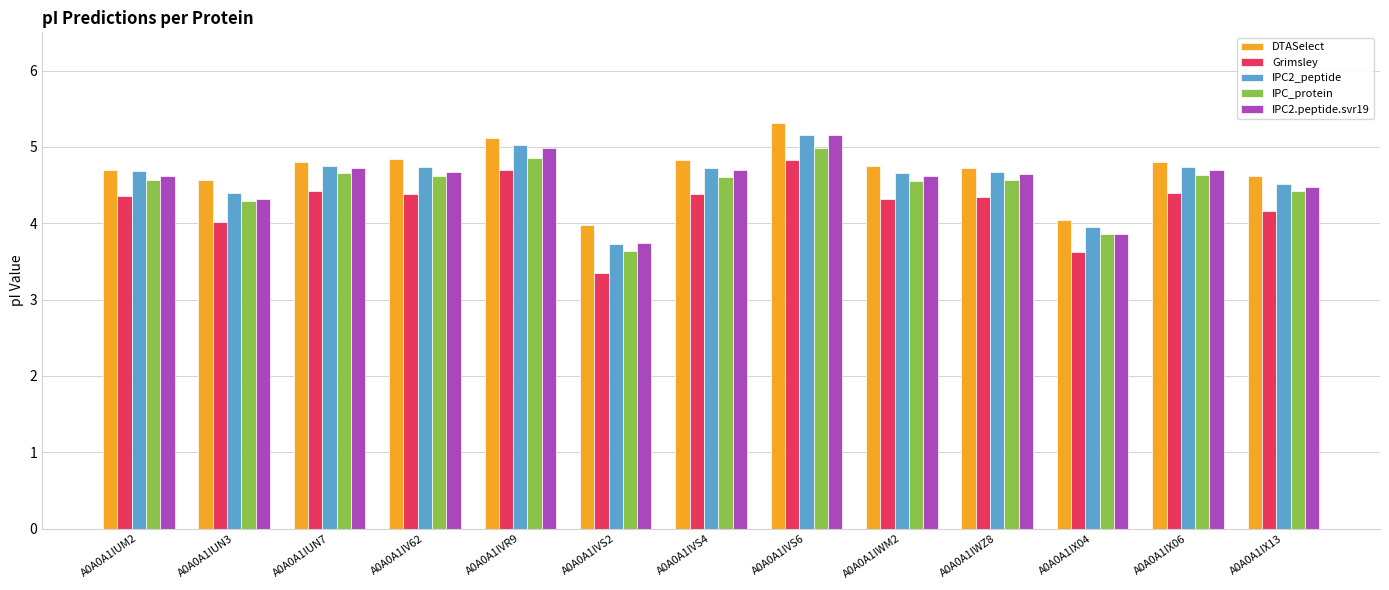

What is the maximum value shown in the chart?

5.3